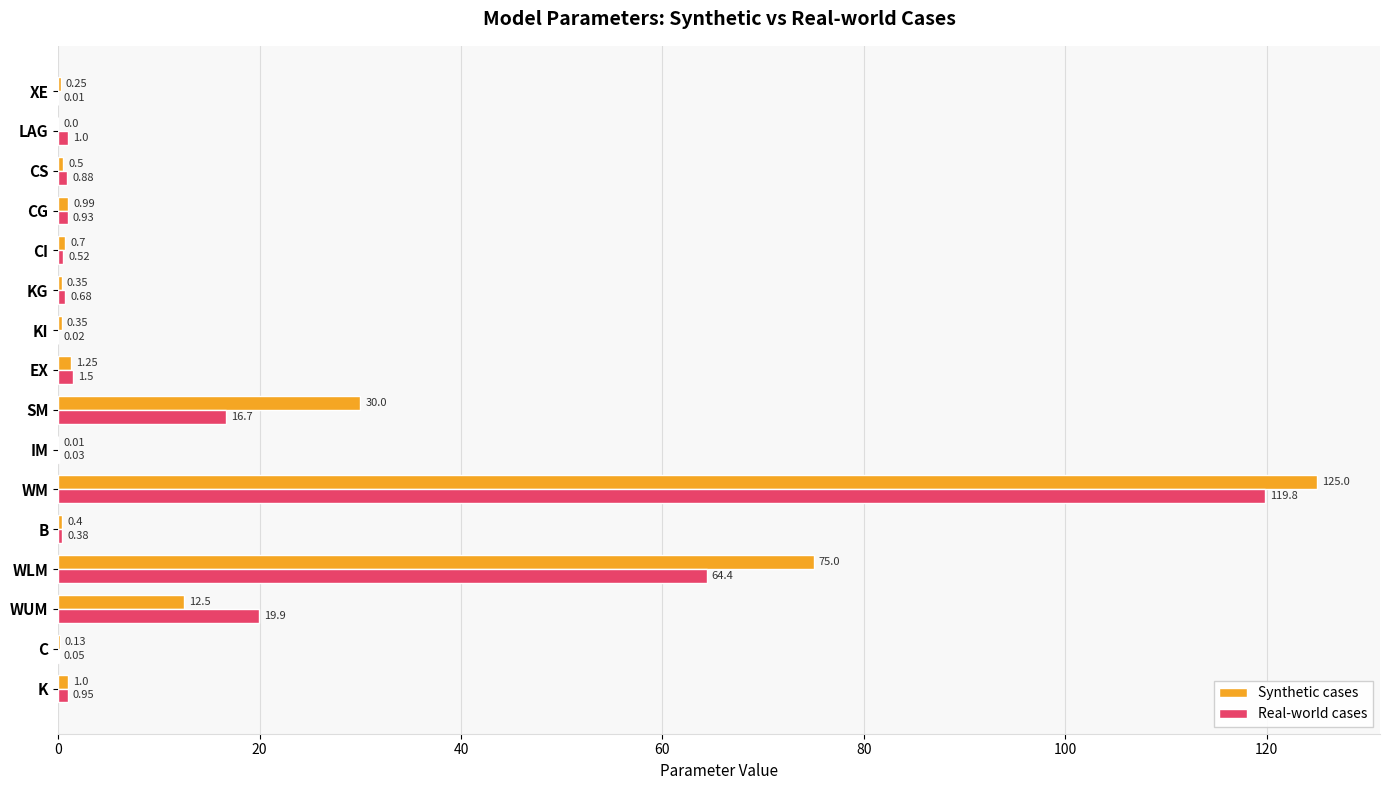

At which label does Synthetic cases reach its peak?

WM